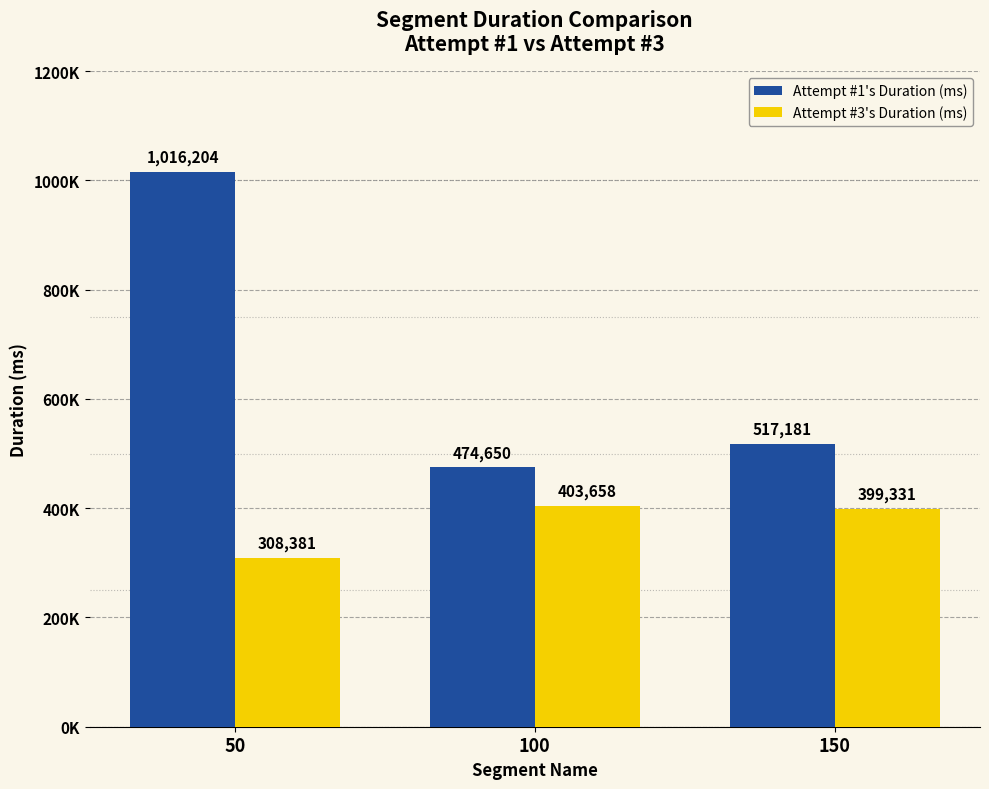

Which label corresponds to the smallest value in the chart?

50